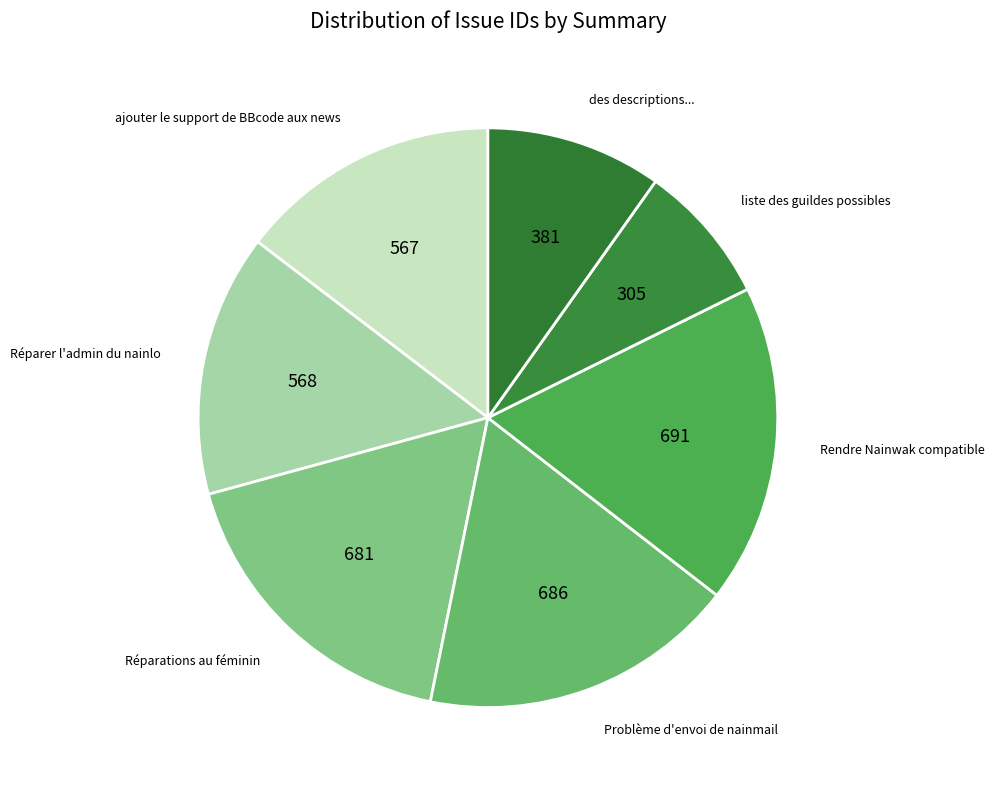

How many slices are in this pie chart?

7